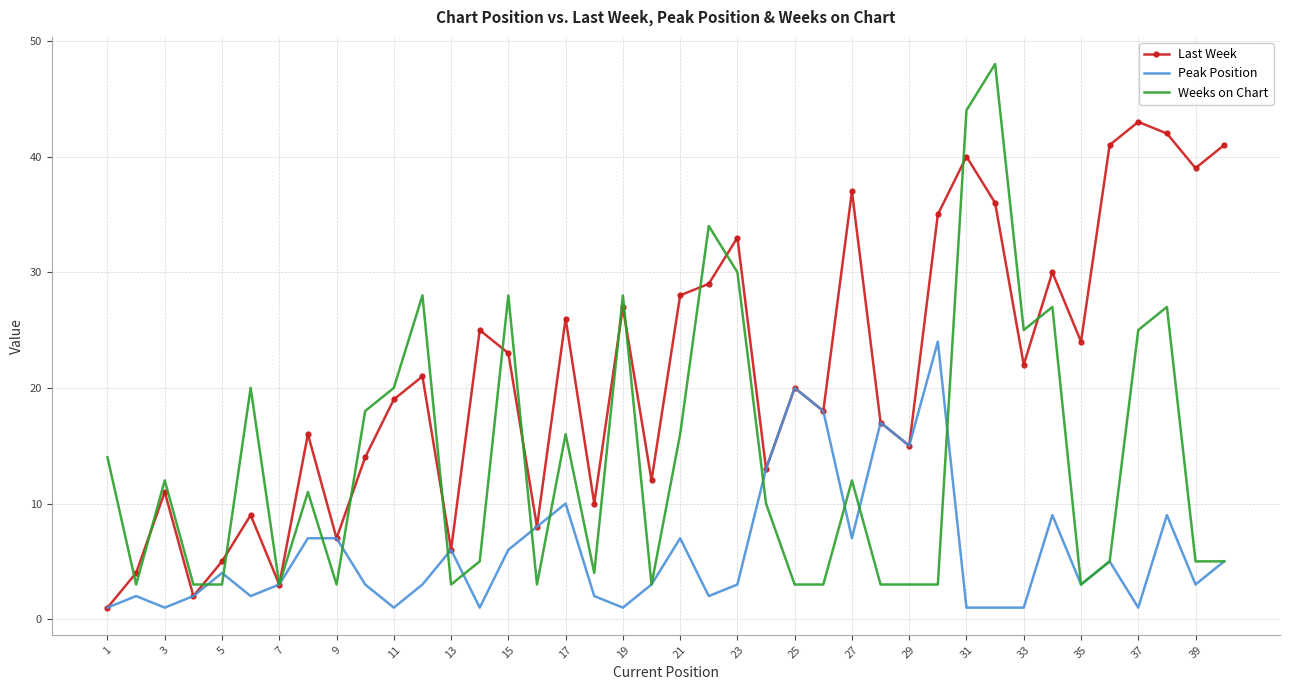

List the series in order of their peak value, highest first.

Weeks on Chart, Last Week, Peak Position